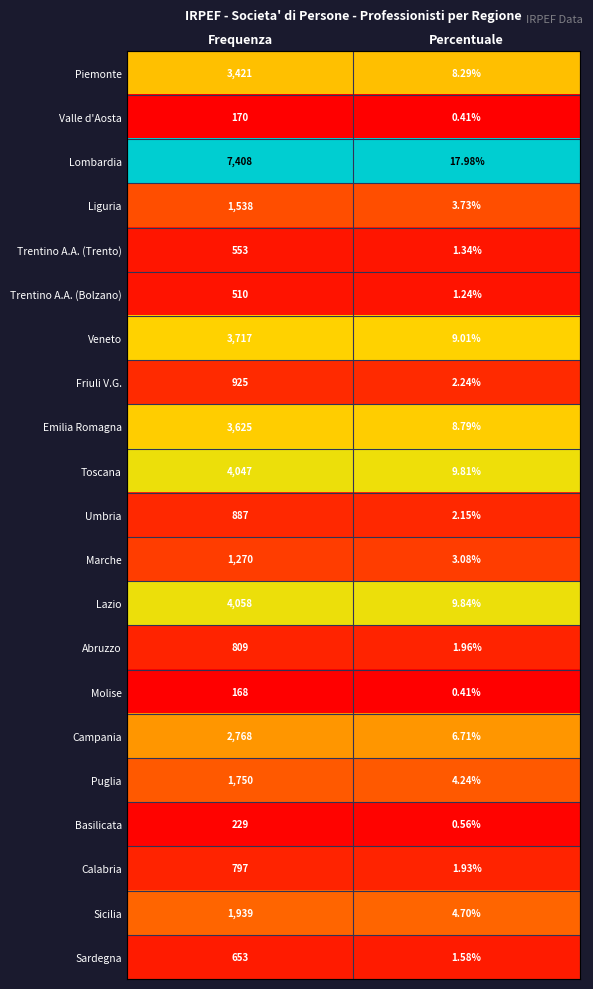

At which category is the sum across all series the highest?

Frequenza